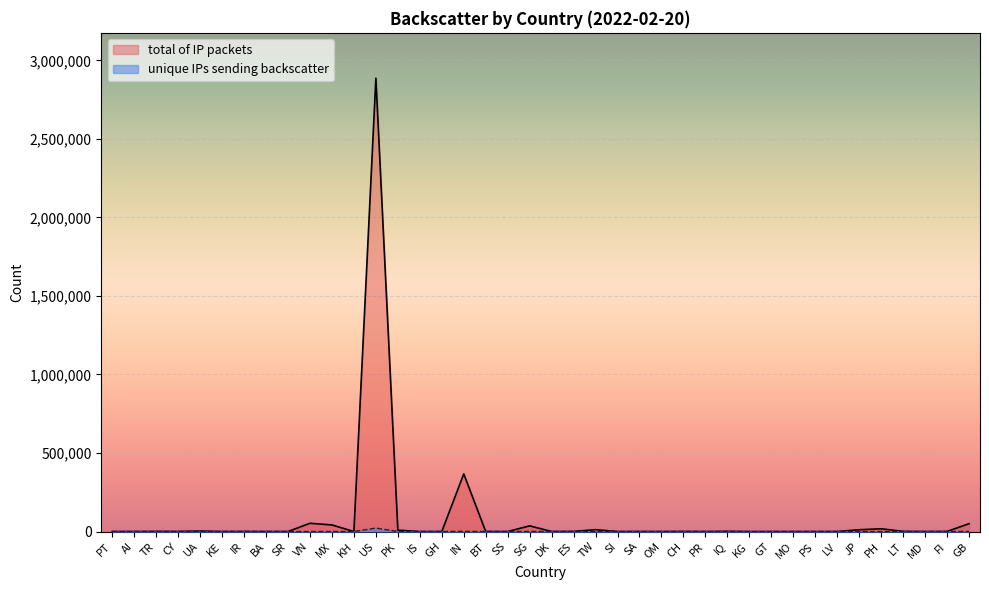

At which label does total of IP packets first exceed 183?

TR